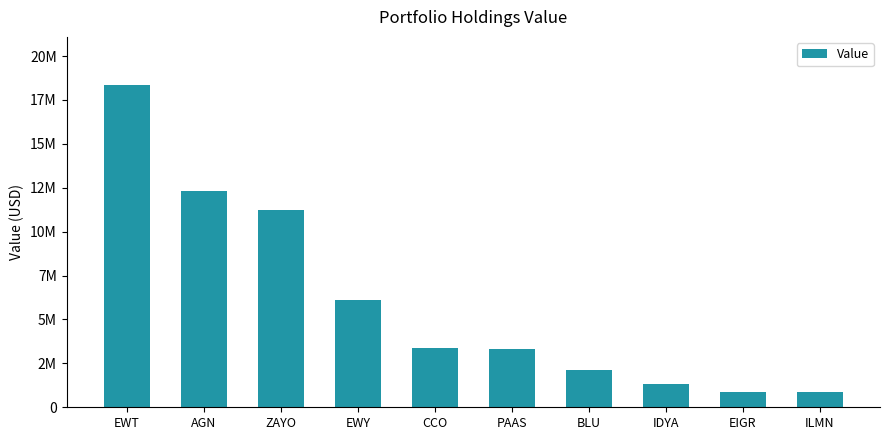

What is the label of the 6th bar from the left?

PAAS